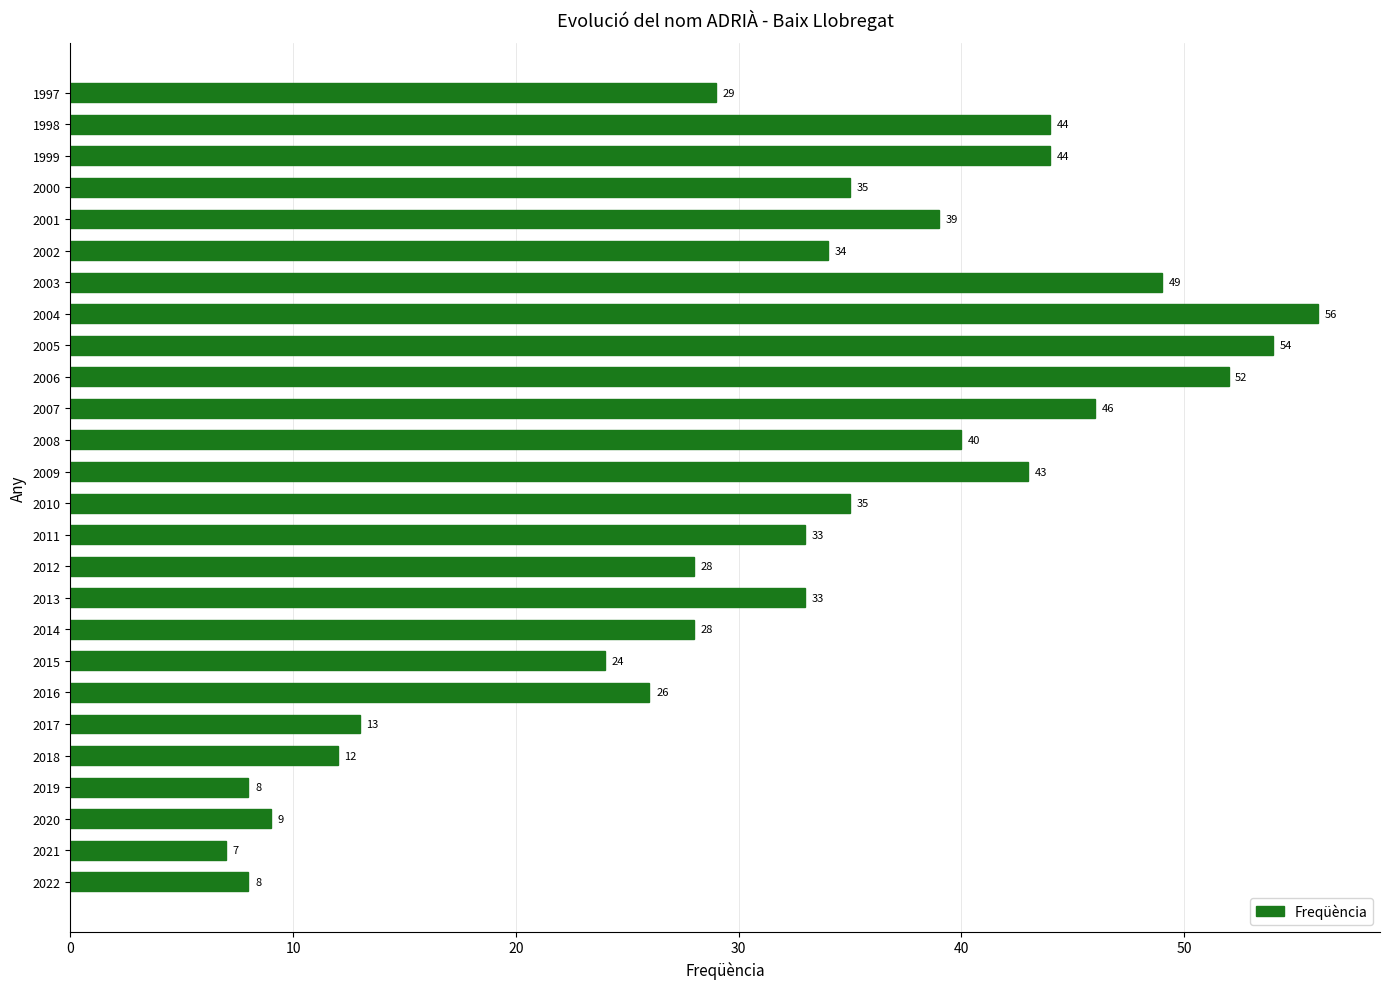

What is the approximate value at 2009?

43